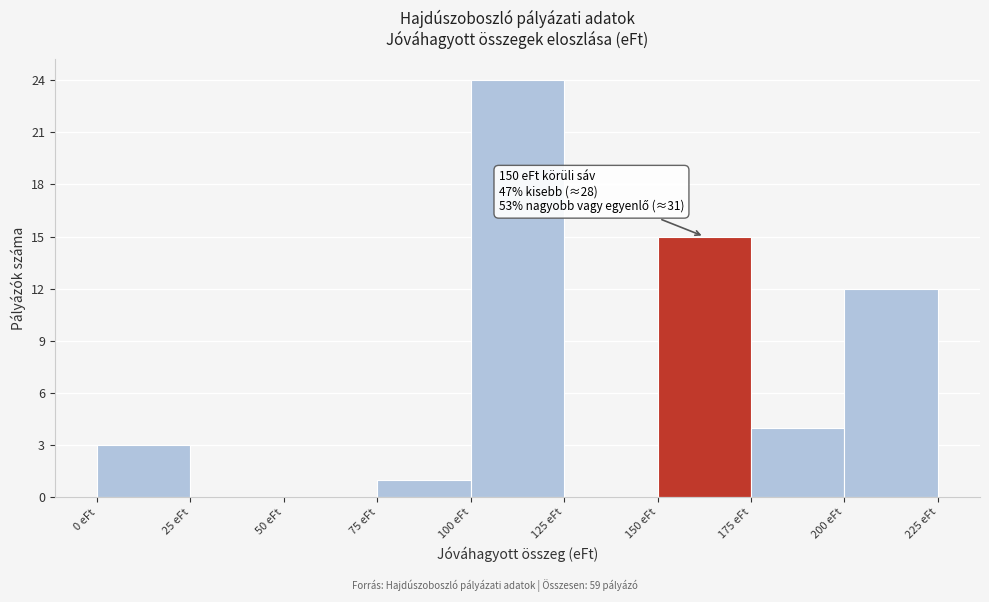

Over which range of the x-axis is the bar tallest?

100 to 125